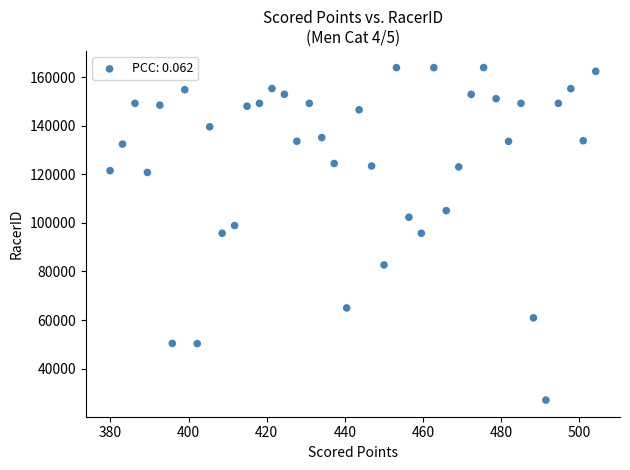

What is the range of Y values (max minus min)?

136960